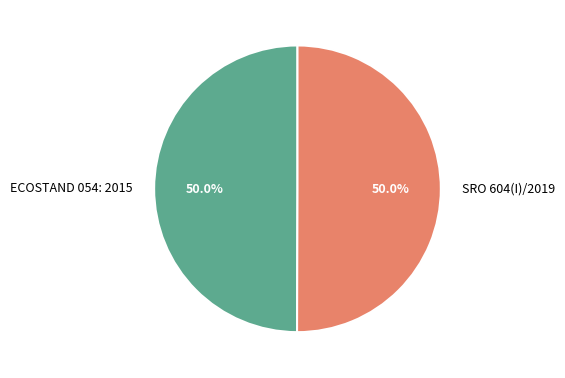

Approximately how many times larger is the value at SRO 604(I)/2019 compared to ECOSTAND 054: 2015?

1.0